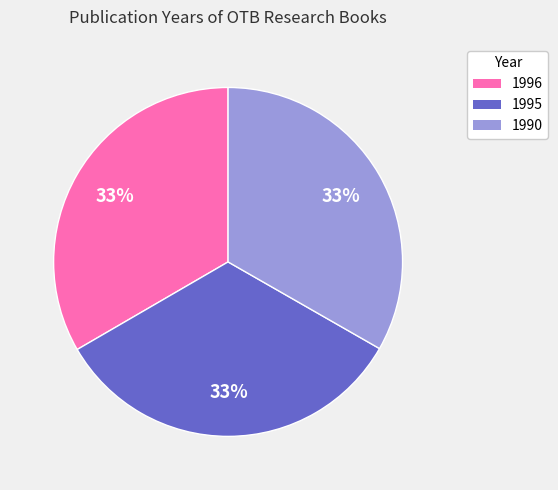

Is there any slice that represents more than half of the pie?

No